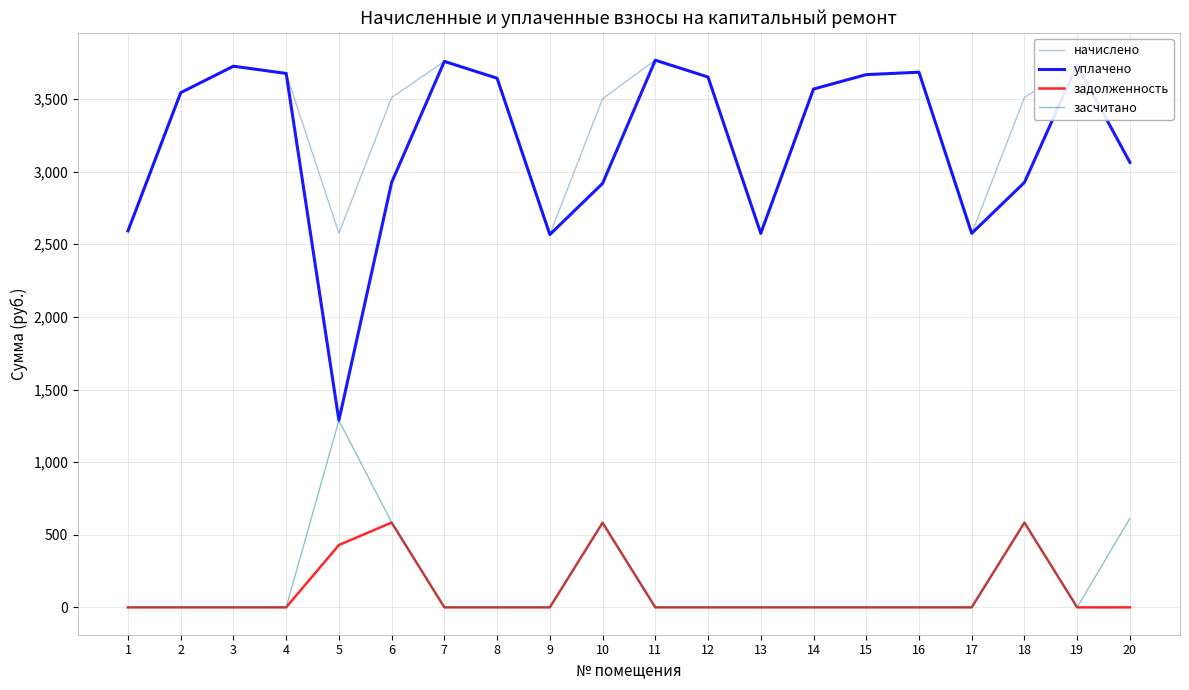

What is the sum of all уплачено values?

63852.8